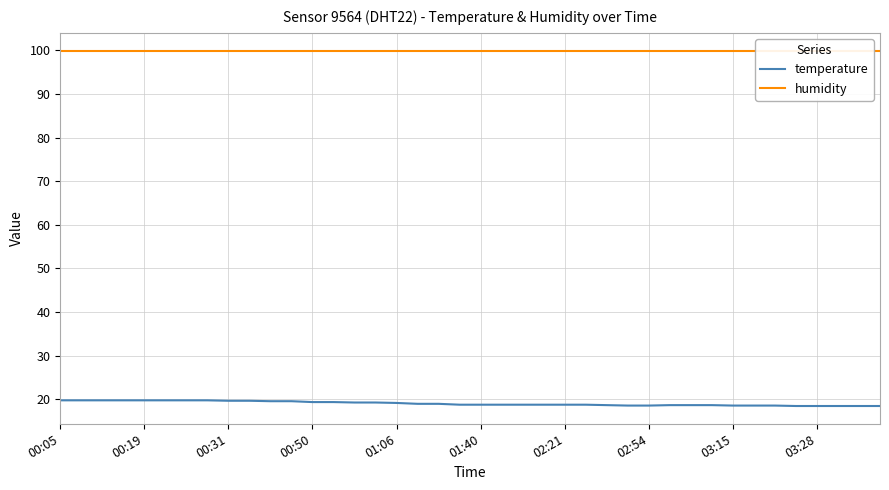

At which label is humidity closest to 99?

00:05